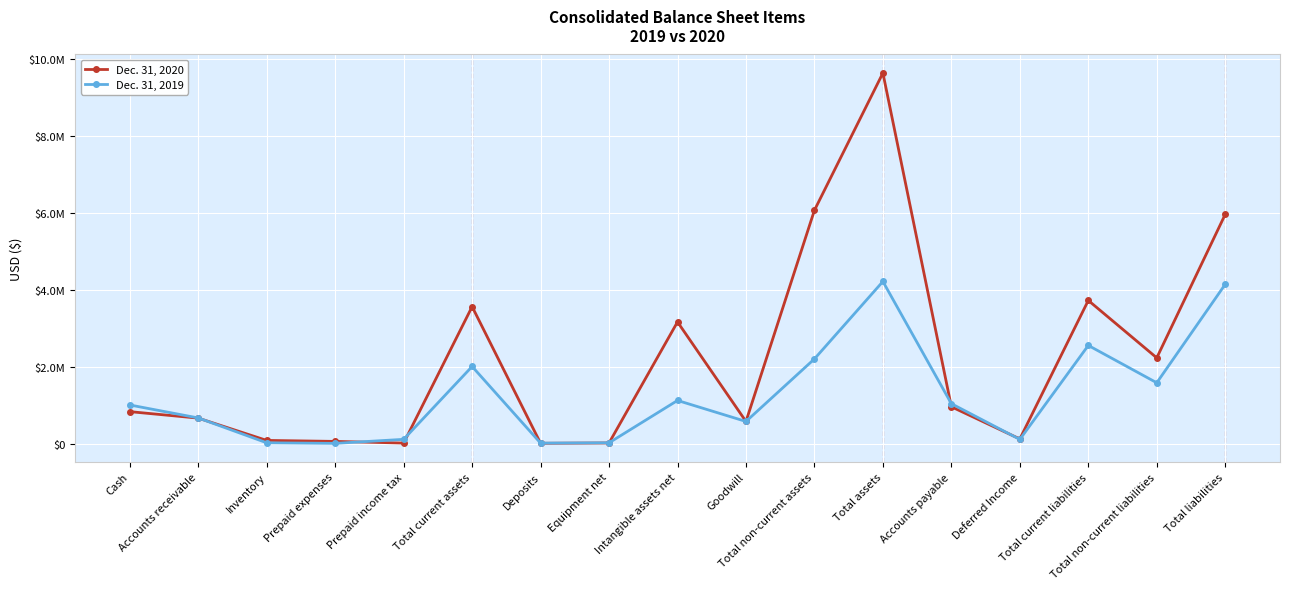

What are all the series names shown in the legend?

Dec. 31, 2020, Dec. 31, 2019